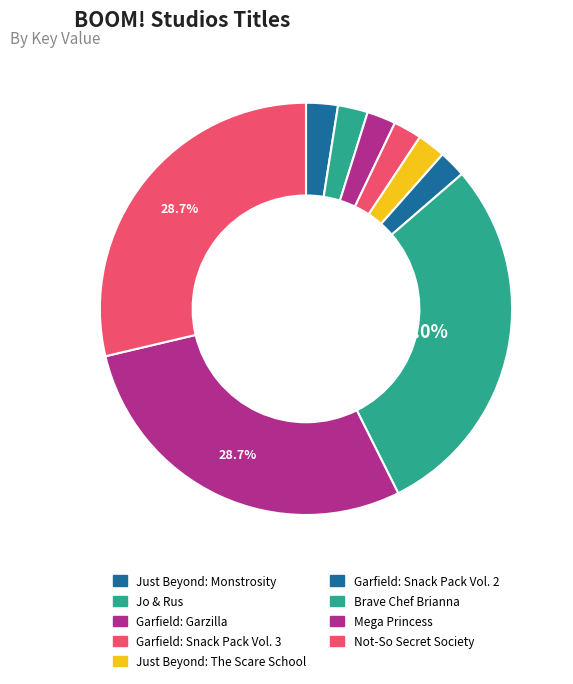

How many slices are in this pie chart?

9